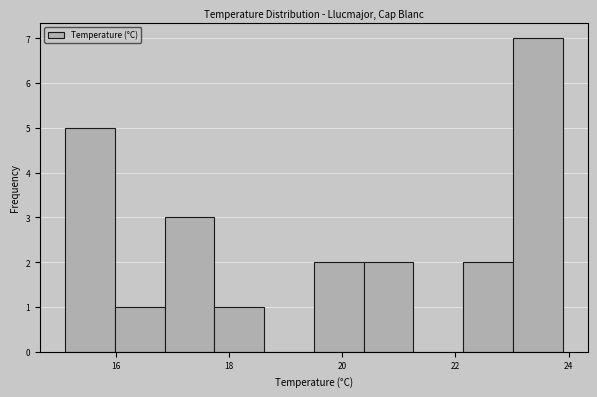

What is the height of the bar covering 23.02 to 23.90 on the x-axis? Neither the bar edges nor the heights are printed on the chart, so give them approximately, as read against the axes.

7